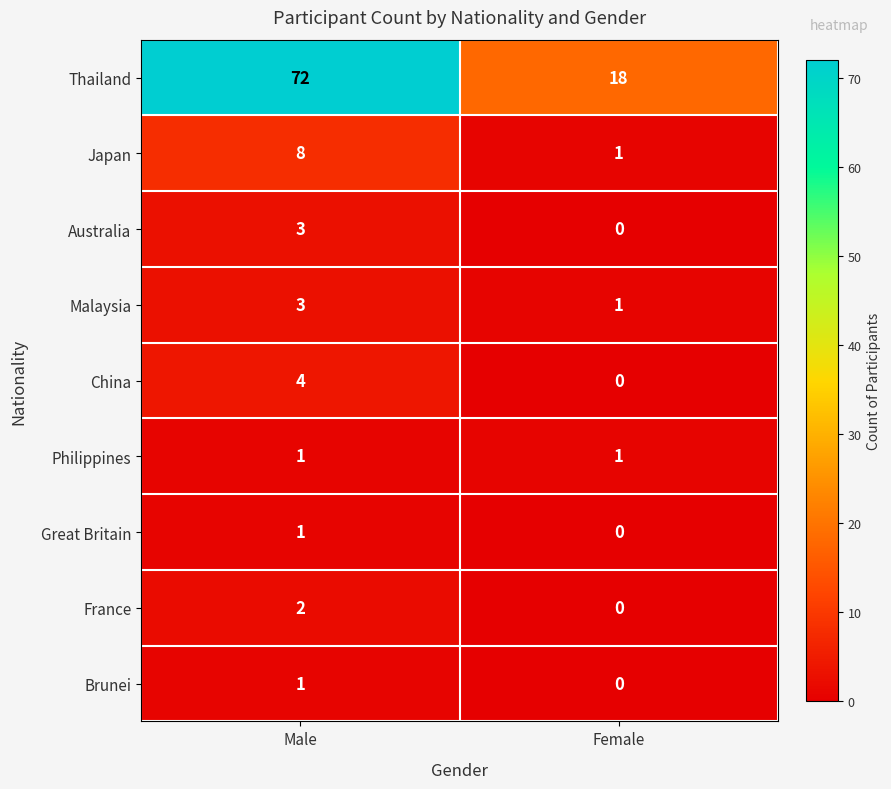

What is the difference between the maximum and minimum values in the Japan series?

7